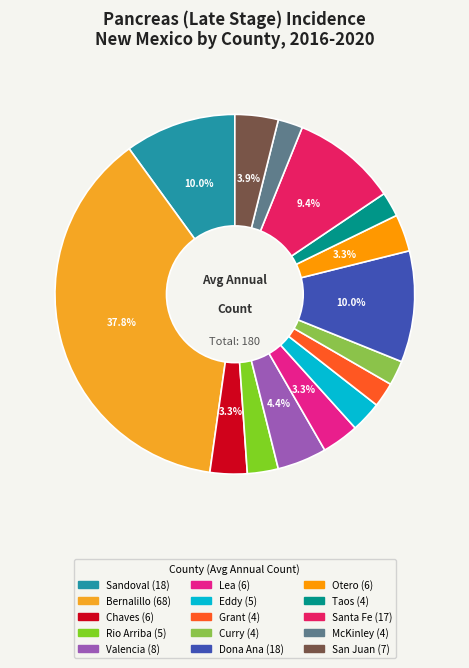

How many slices are in this pie chart?

15